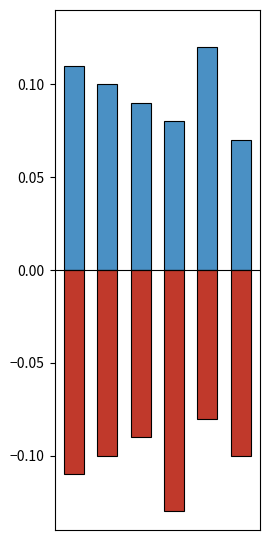

The value of Negative at 2 is -0.1. True or false?

True